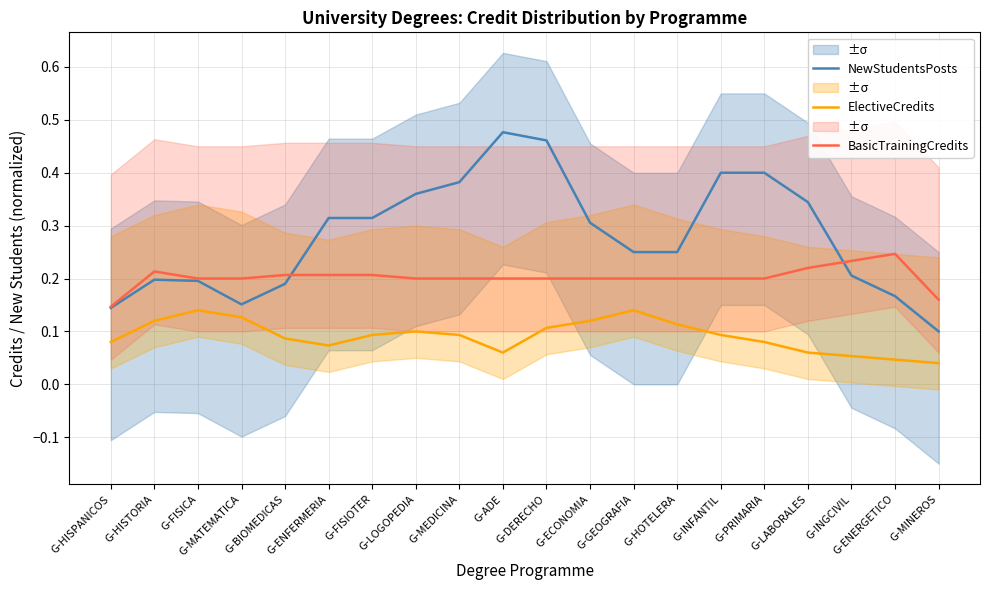

Reading right to left, list all the values displayed in this chart.

NewStudentsPosts: 0.1	0.2	0.2	0.3	0.4	0.4	0.2	0.2	0.3	0.5	0.5	0.4	0.4	0.3	0.3	0.2	0.2	0.2	0.2	0.1
ElectiveCredits: 0.0	0.0	0.1	0.1	0.1	0.1	0.1	0.1	0.1	0.1	0.1	0.1	0.1	0.1	0.1	0.1	0.1	0.1	0.1	0.1
BasicTrainingCredits: 0.2	0.2	0.2	0.2	0.2	0.2	0.2	0.2	0.2	0.2	0.2	0.2	0.2	0.2	0.2	0.2	0.2	0.2	0.2	0.1